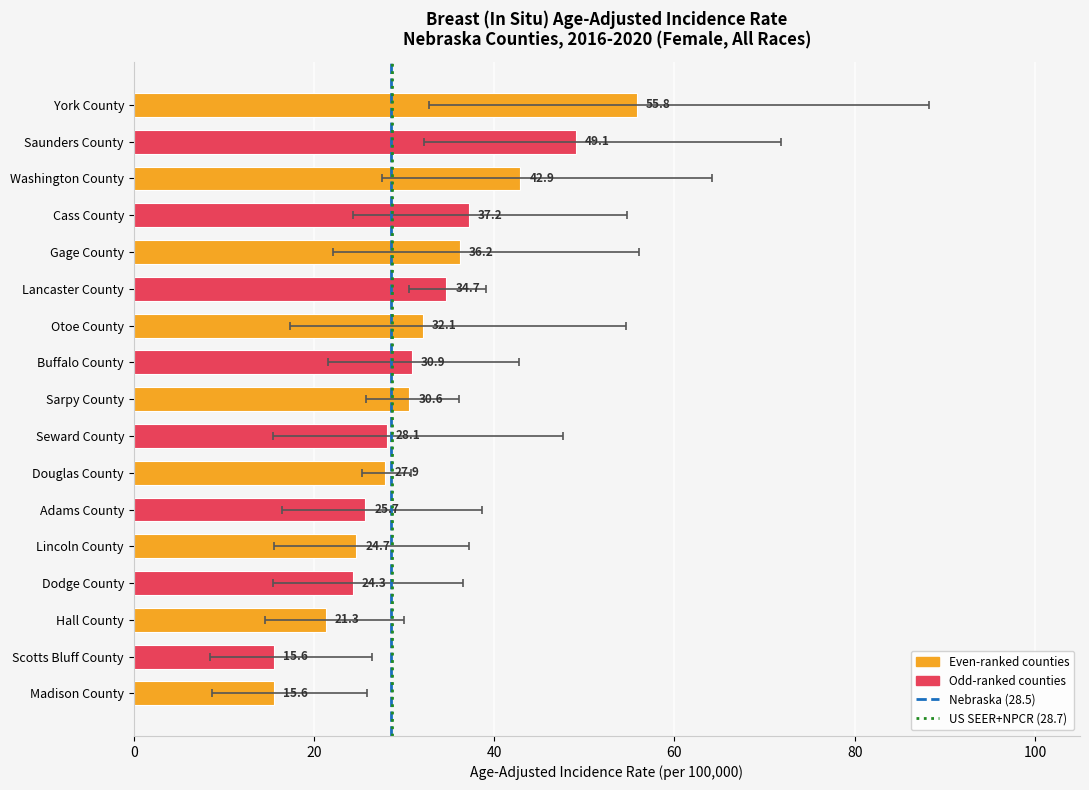

What is the minimum value shown in the chart?

15.6